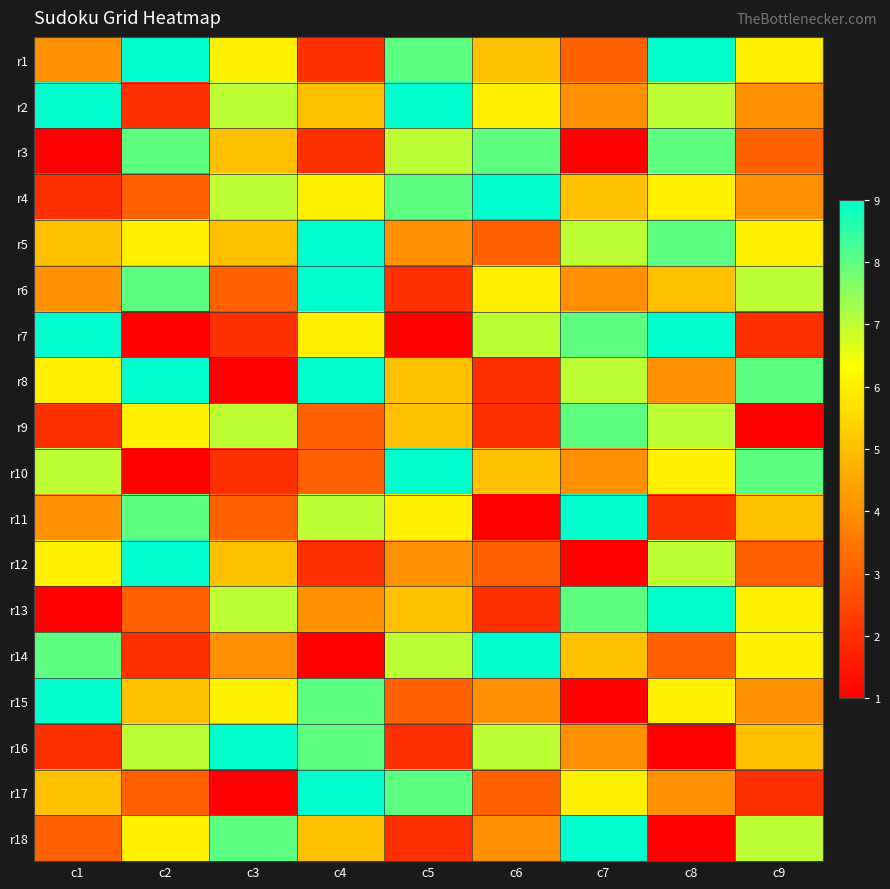

Which series has the largest total across all categories?

r2